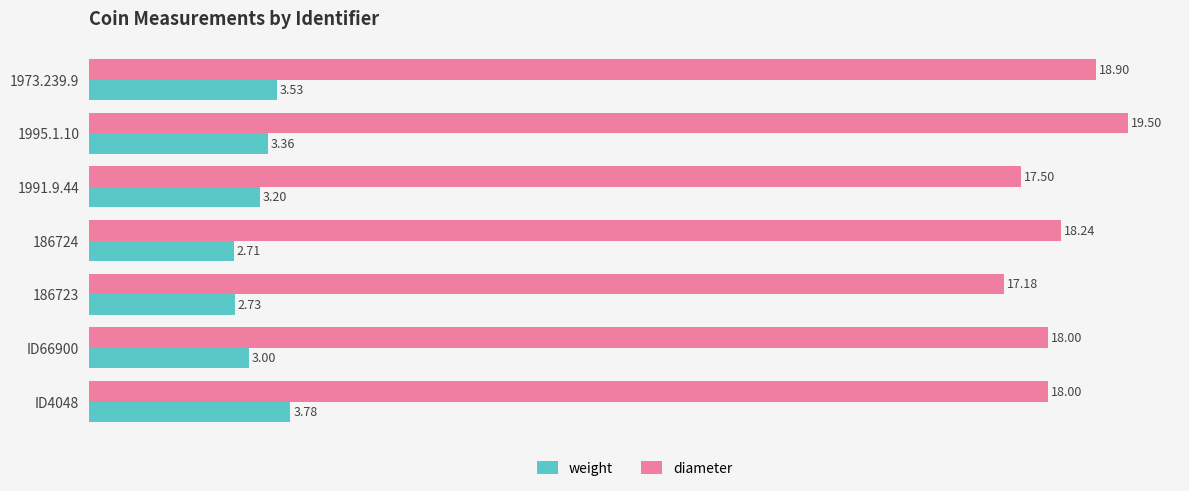

Which series has the largest range (max minus min)?

diameter